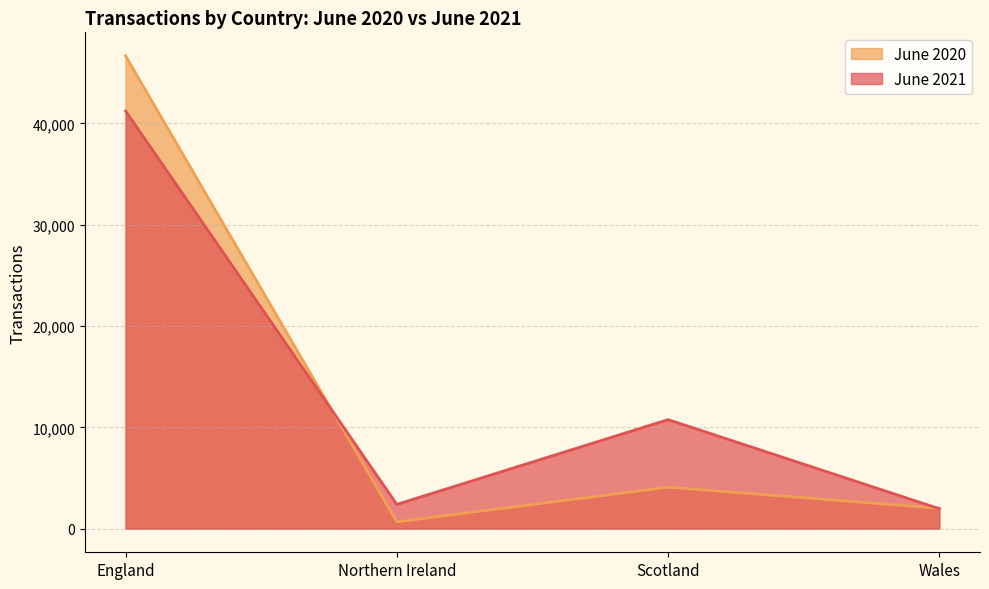

In June 2020, how many points are lower than both neighbors (excluding endpoints)?

1